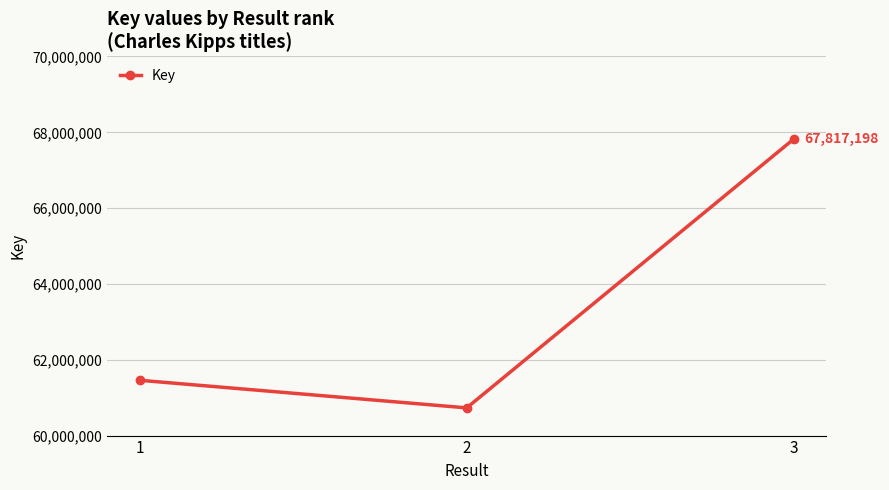

Count the number of categories in the chart.

3